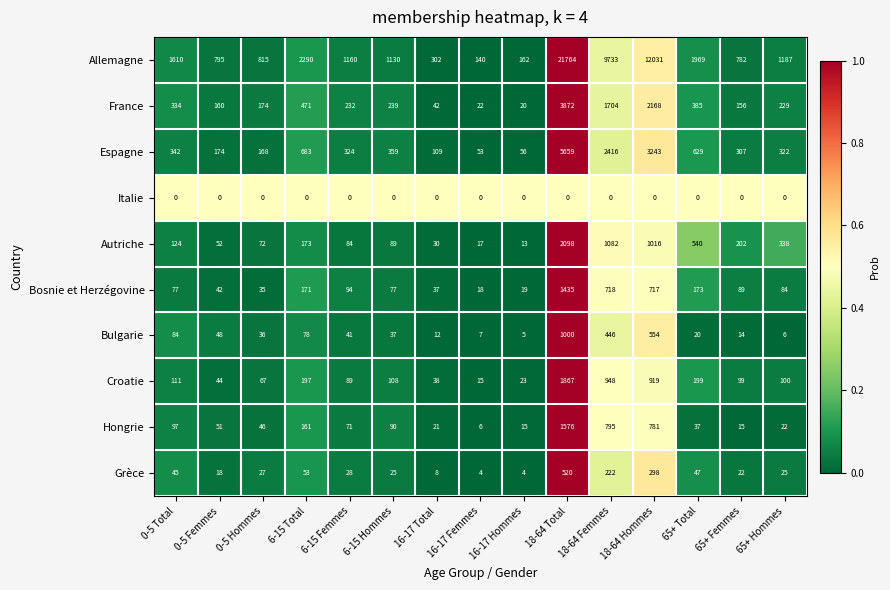

What is the maximum value shown in the chart?

21764